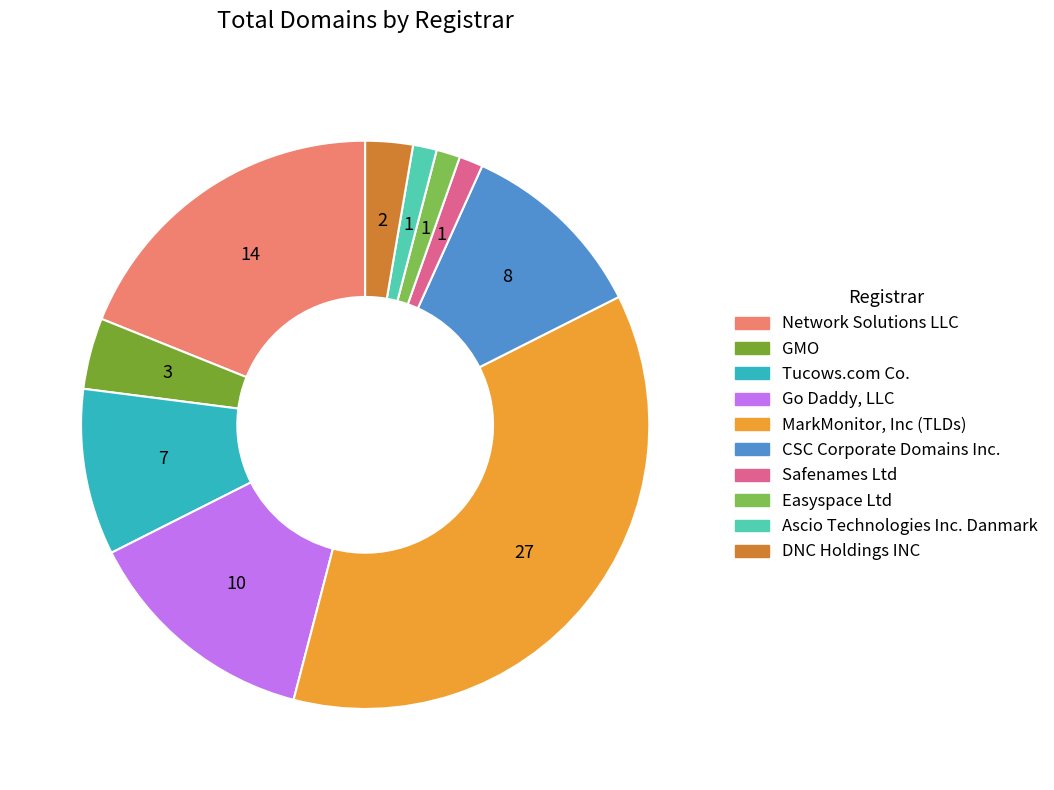

Is it true that Easyspace Ltd is 11% of the pie?

False